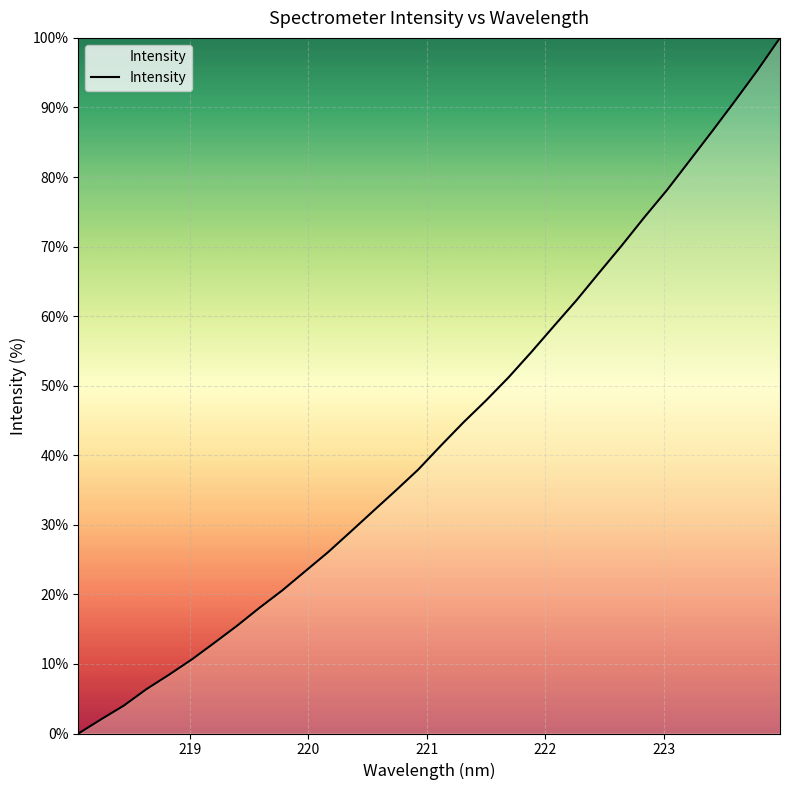

Does the chart have visible grid lines?

Yes